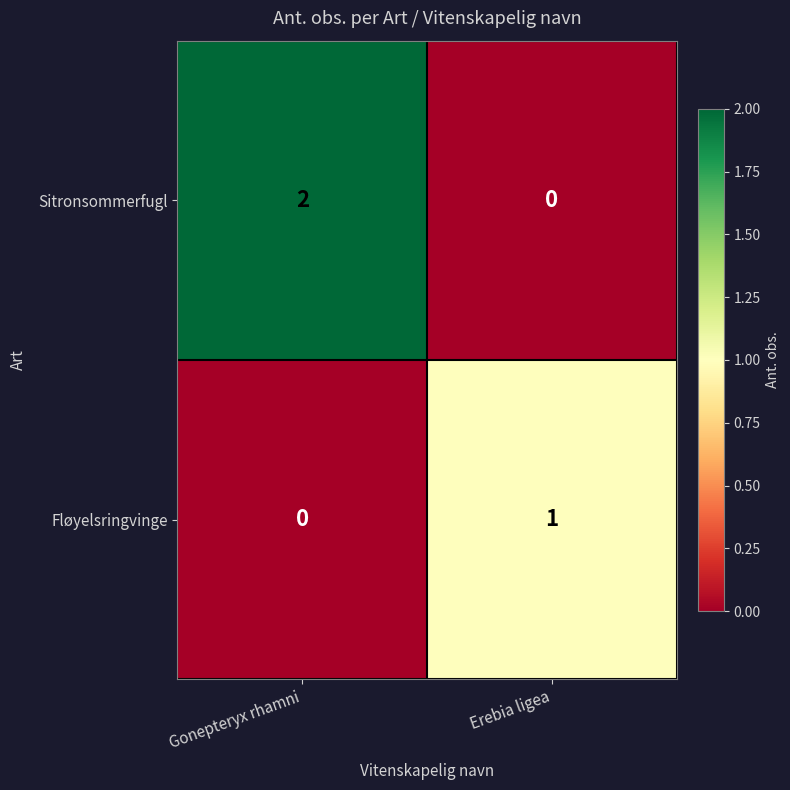

True or false: Sitronsommerfugl has a value of 3 at Gonepteryx rhamni.

False